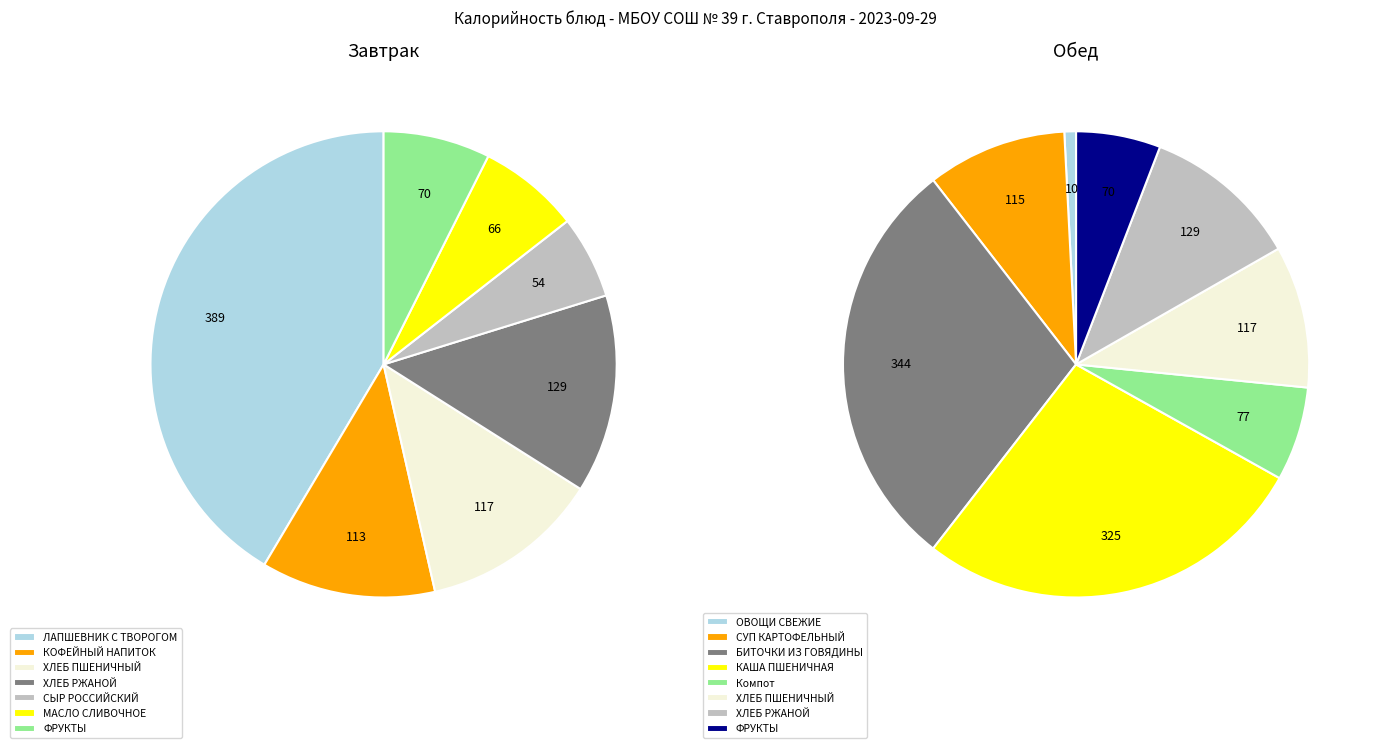

Does any single category account for the majority?

No